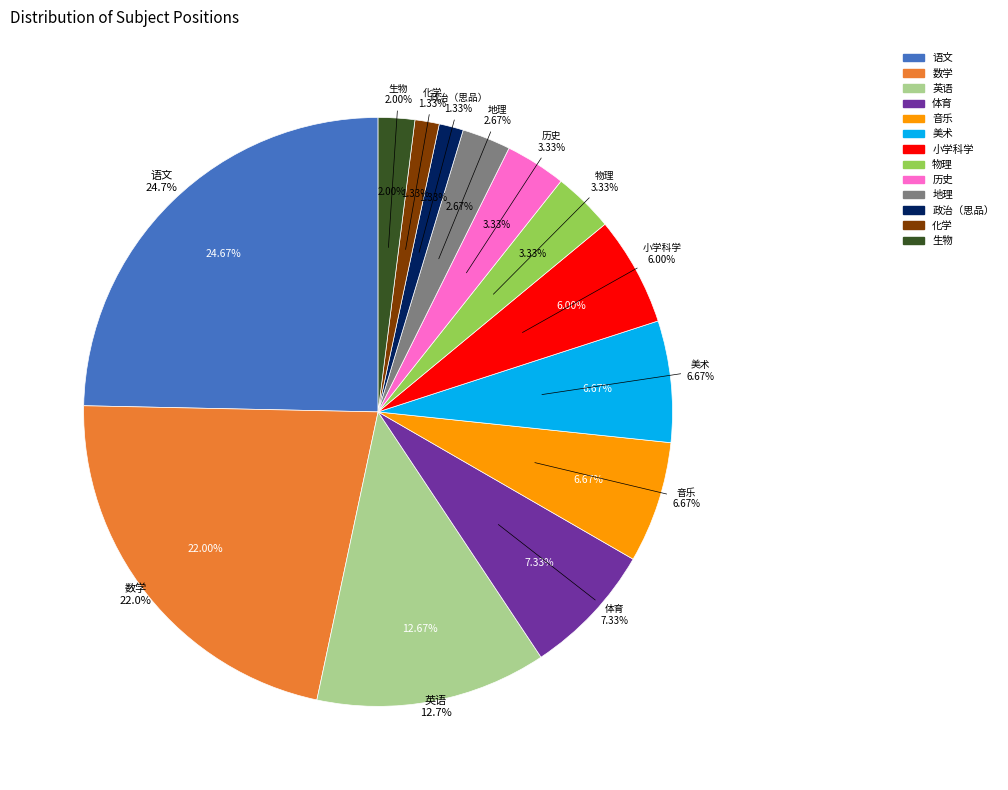

How many segments does this pie chart have?

13